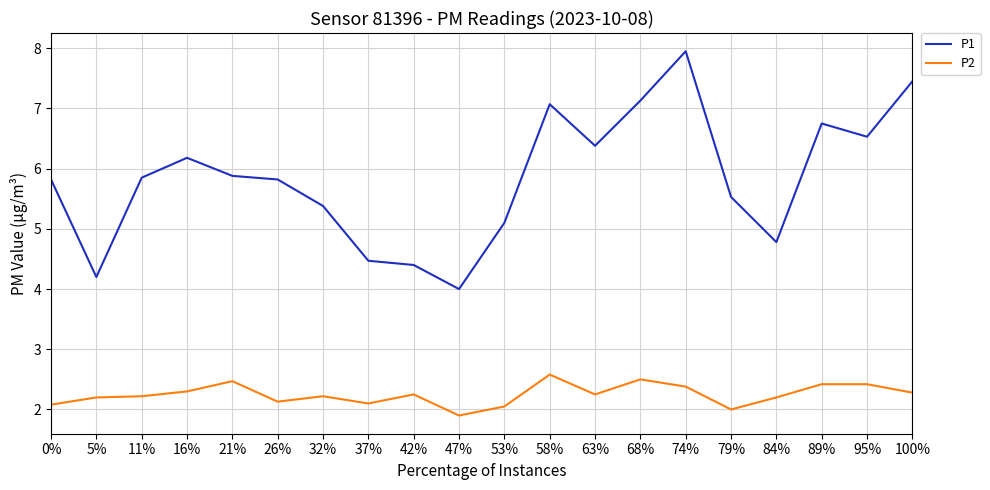

What position from the right is 58%?

9